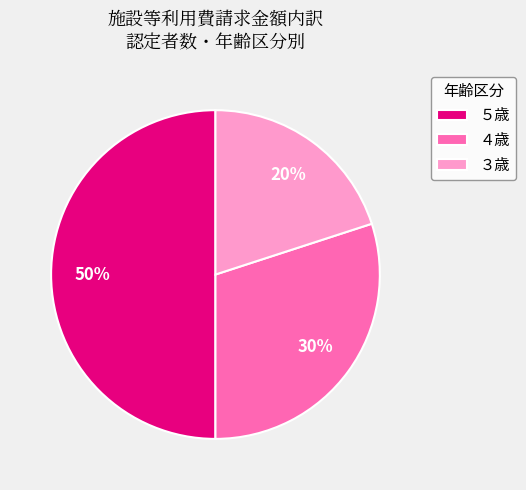

What is the ratio of the value at ５歳 to the value at ４歳?

1.7